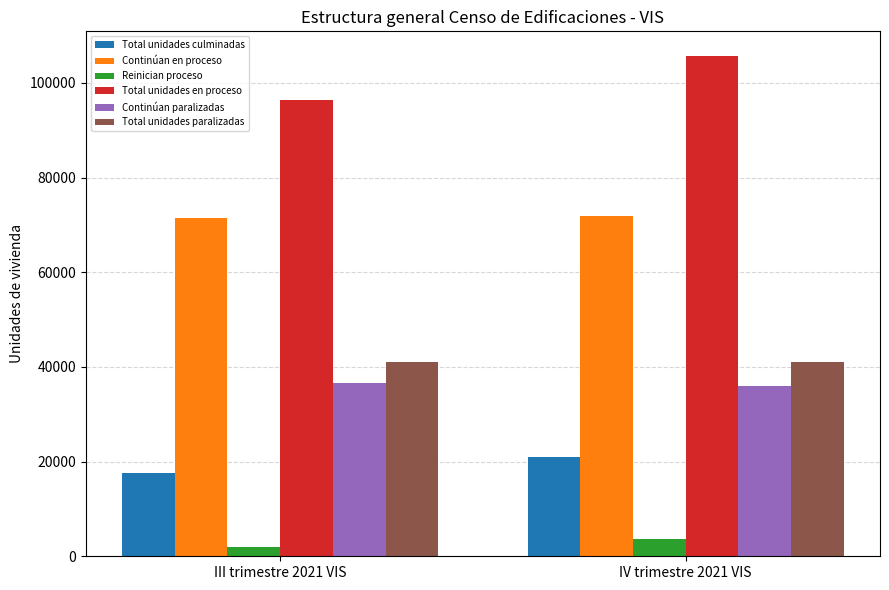

Is the value of Total unidades en proceso at III trimestre 2021 VIS greater than the value of Continúan paralizadas at III trimestre 2021 VIS?

Yes